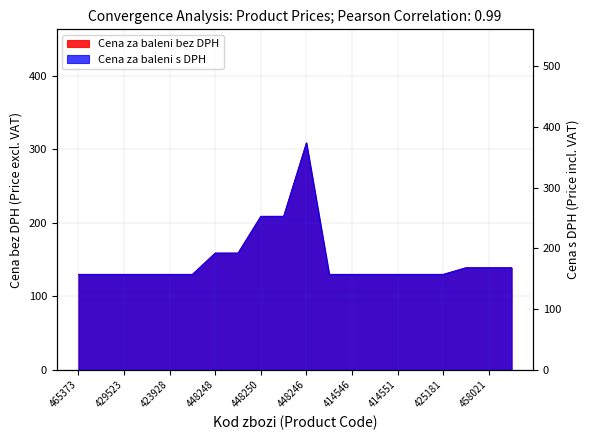

How many series are shown in this chart?

2